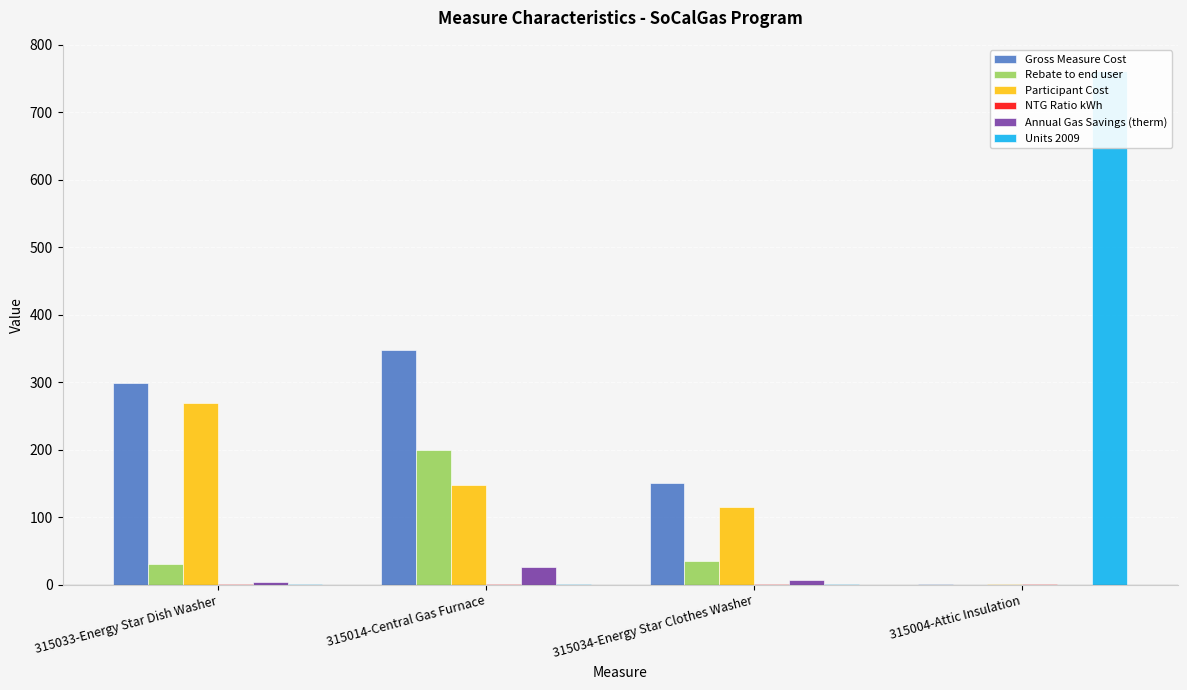

Does the chart contain stacked bars?

No